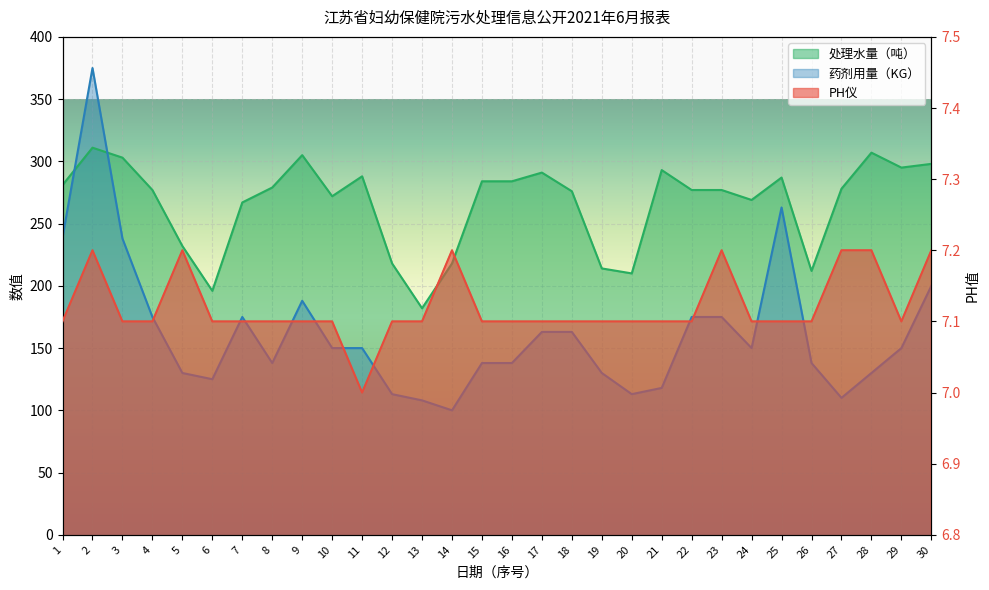

What is the difference between the 药剂用量（KG） values at 9 and 15?

50.0